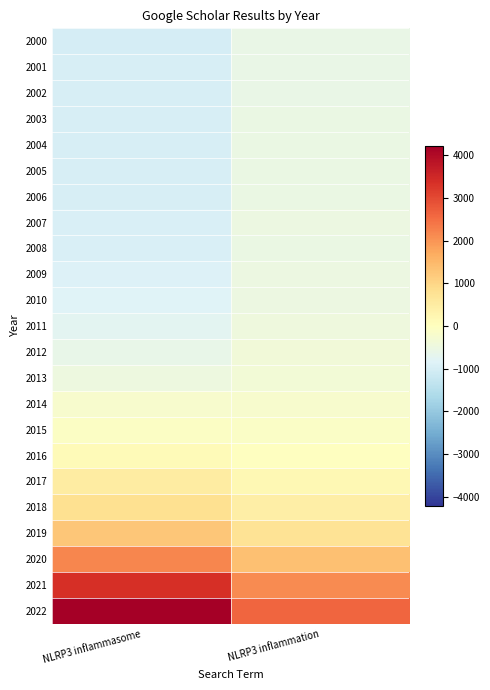

What is the maximum value shown in the chart?

4210.0